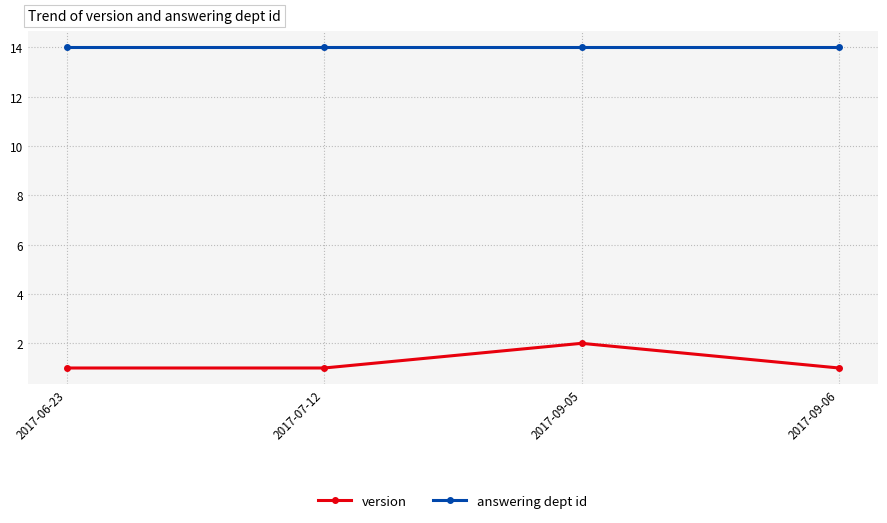

What is the minimum value shown in the chart?

1